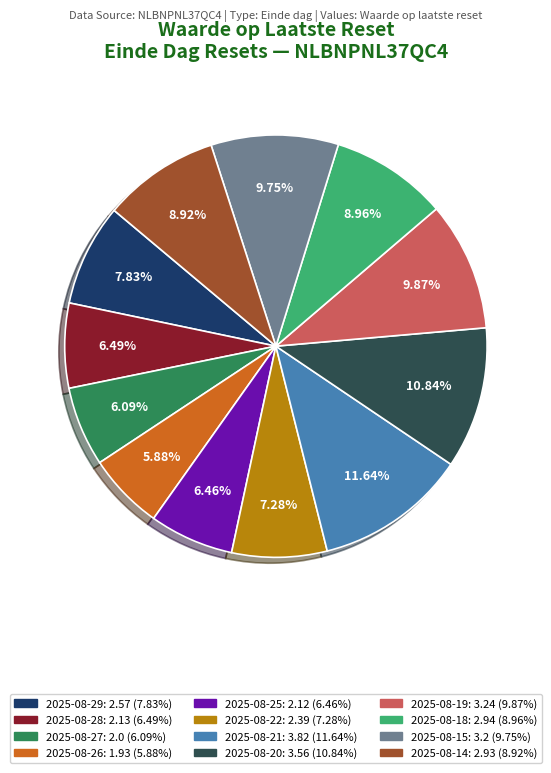

Is the sum of 2025-08-18 and 2025-08-29 greater than half?

No